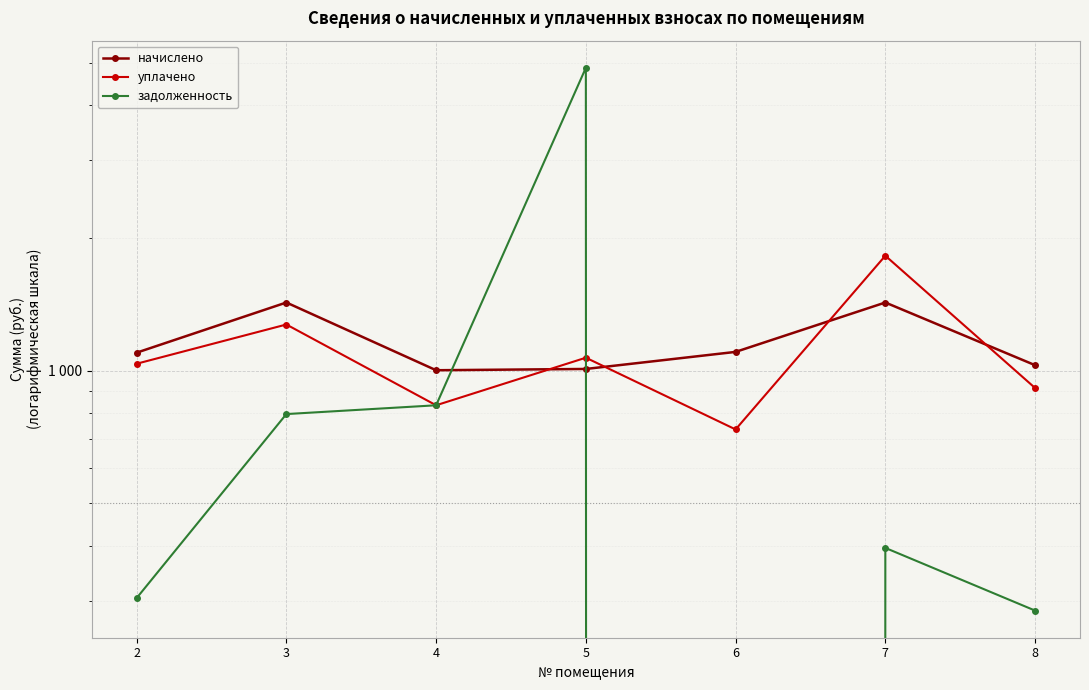

What is the difference between the highest and lowest values at 3?

631.0